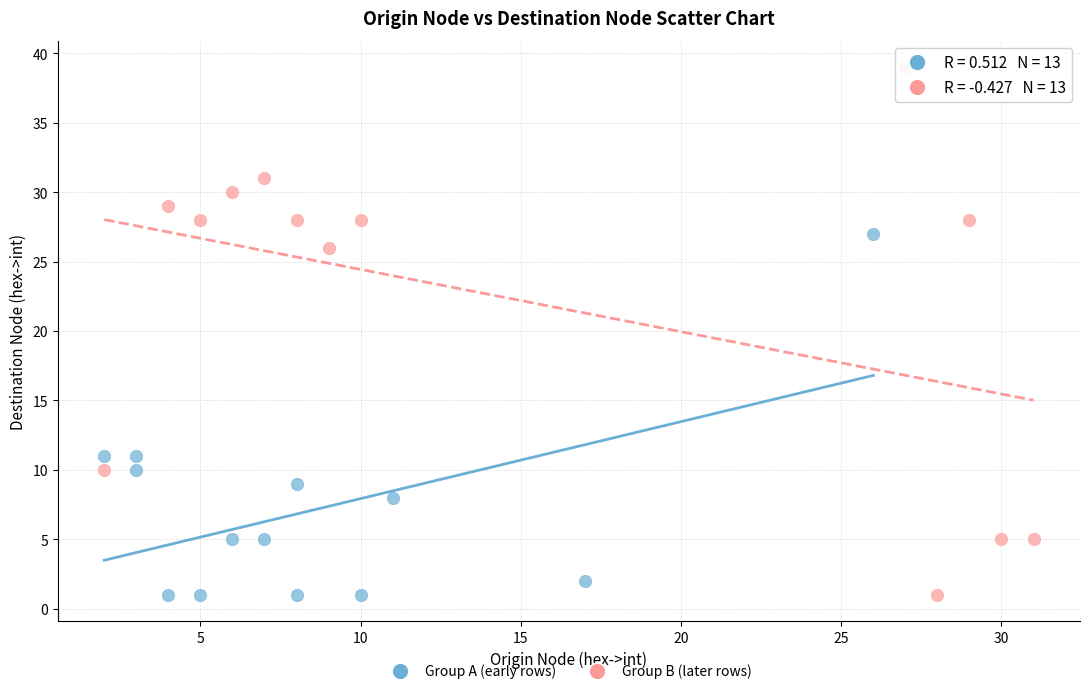

Which series reaches the maximum Y coordinate?

Group B (later rows)